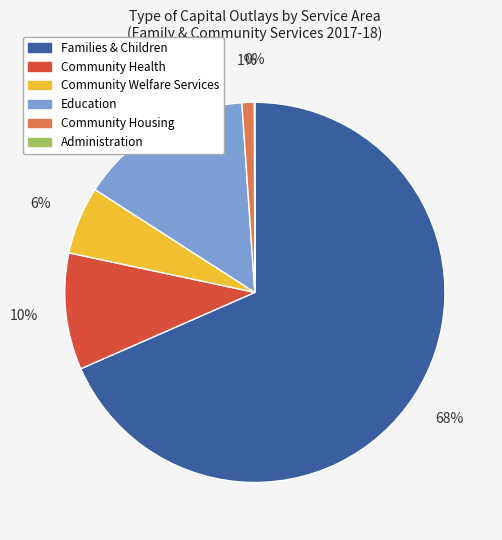

The Community Housing slice represents 1% of the pie. True or false?

True